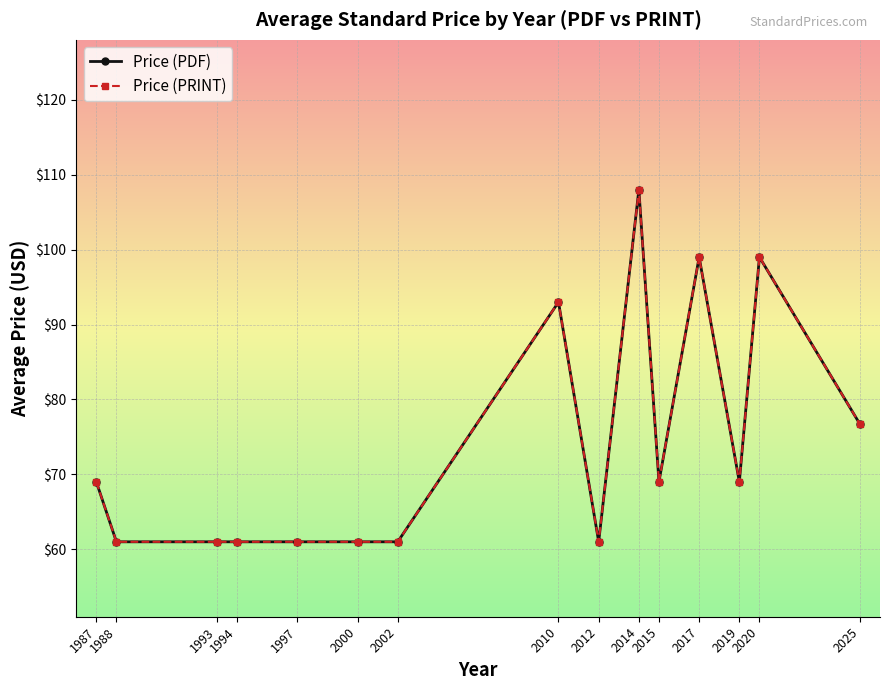

Is this an area chart (filled region under the line)?

No